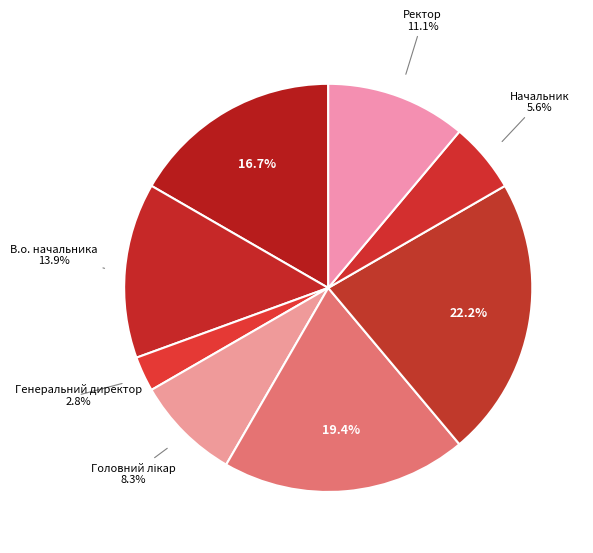

Does any single category account for the majority?

No